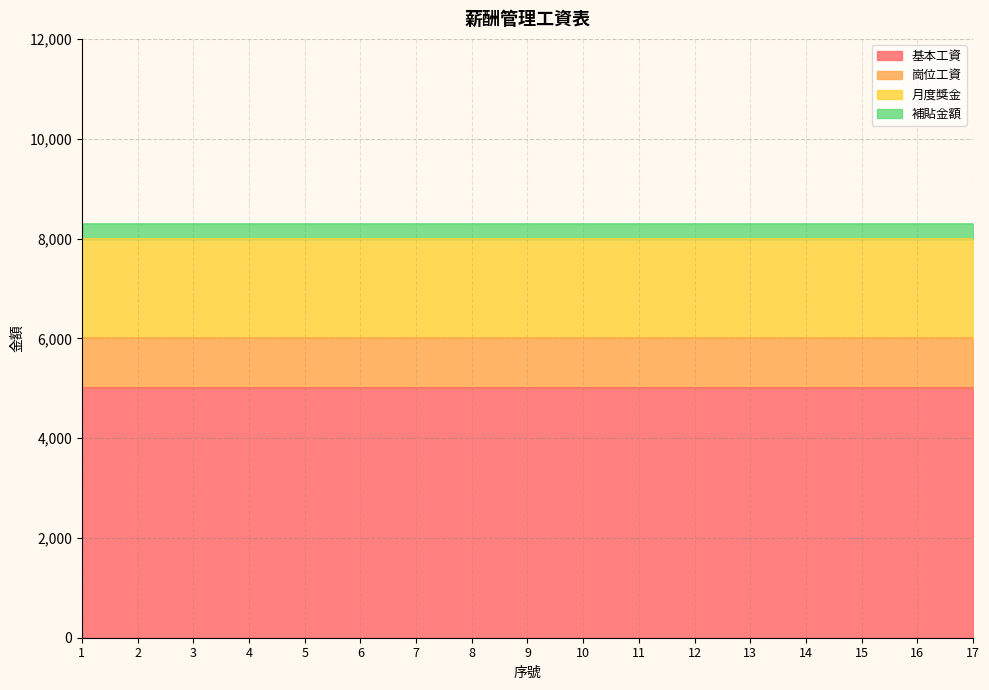

At how many categories does at least one series exceed 1468?

17